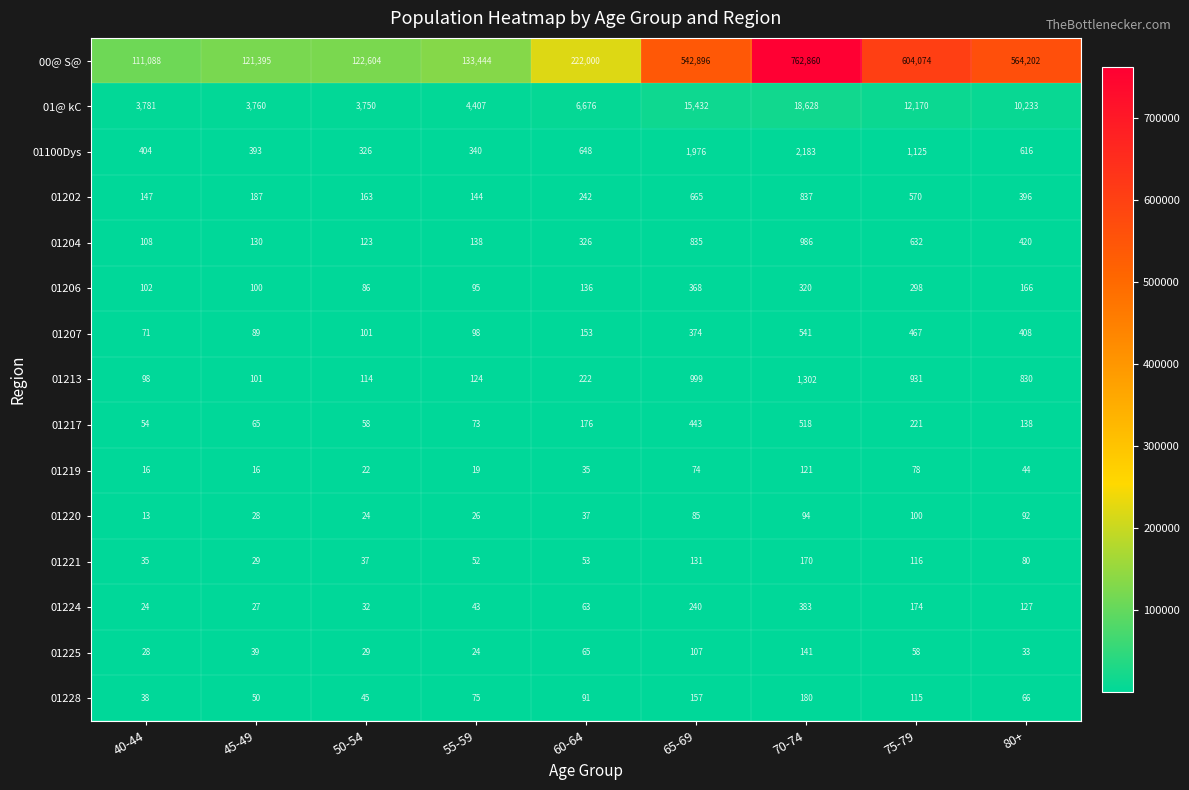

What is the average value of the 01228 series?

91